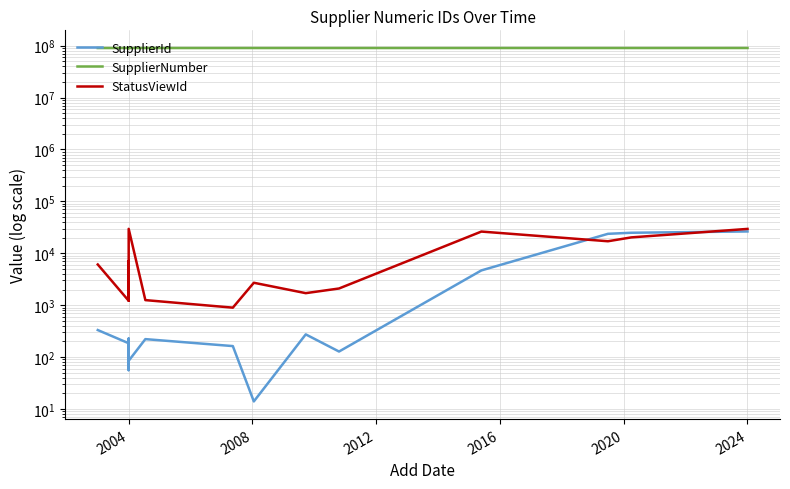

Which series has the largest range (max minus min)?

SupplierNumber